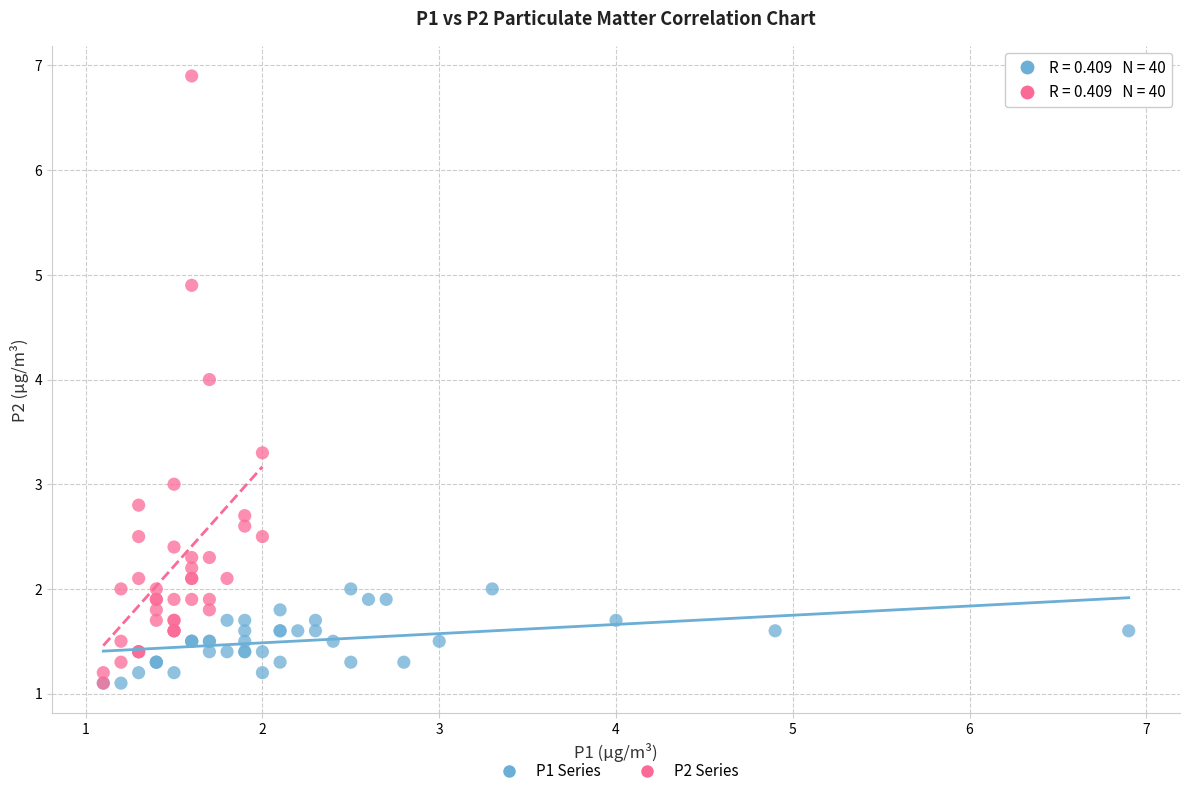

Which series has the largest Y range (max minus min)?

P2 Series